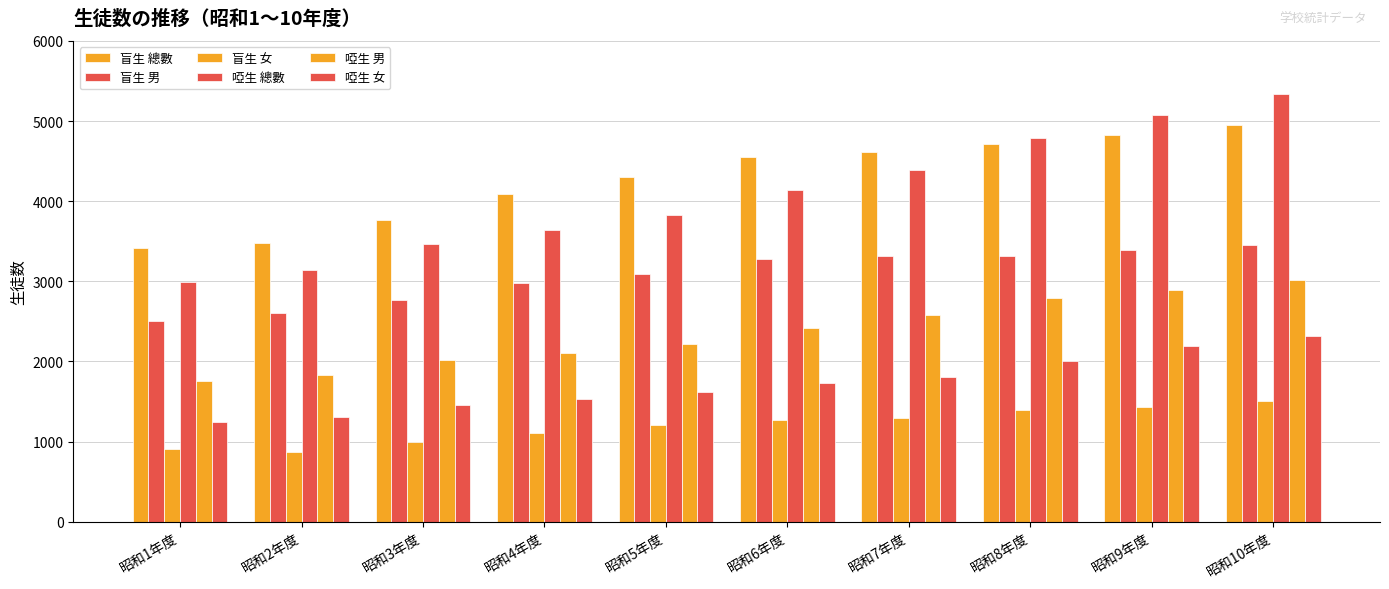

What is the lowest value of the 啞生 總數 series?

2993